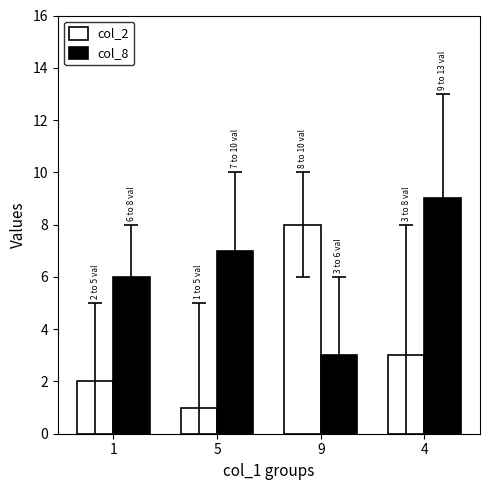

What is the sum of the col_8 values at 1 and 9?

9